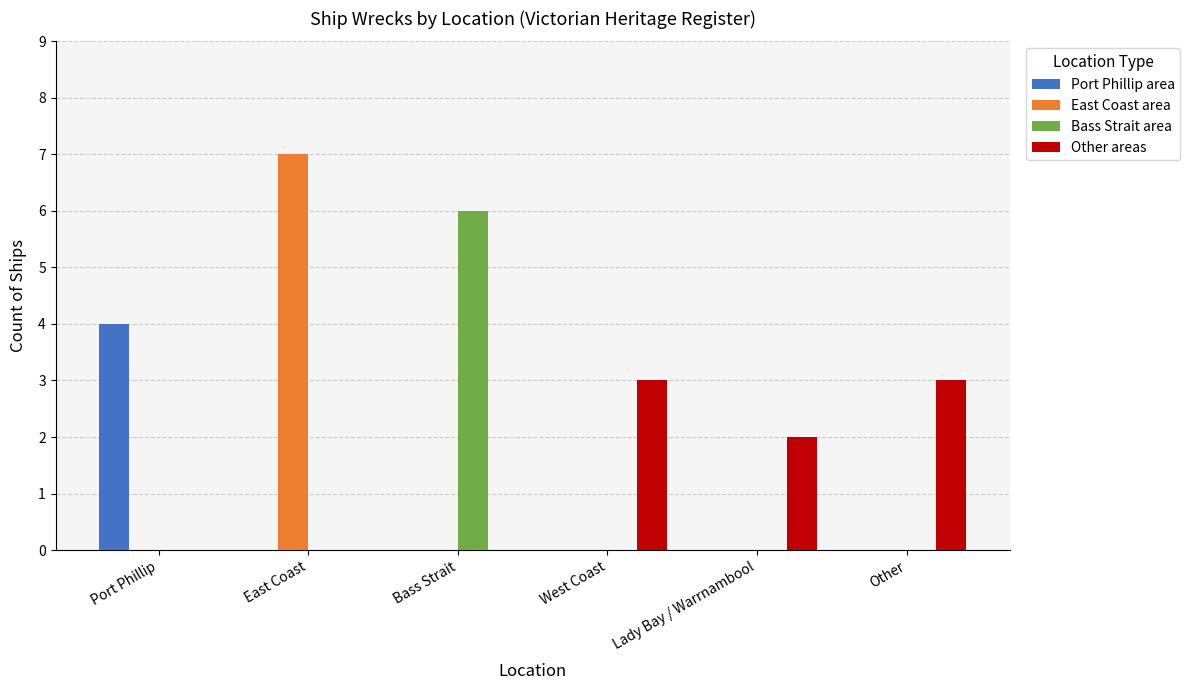

Does the chart contain stacked bars?

No